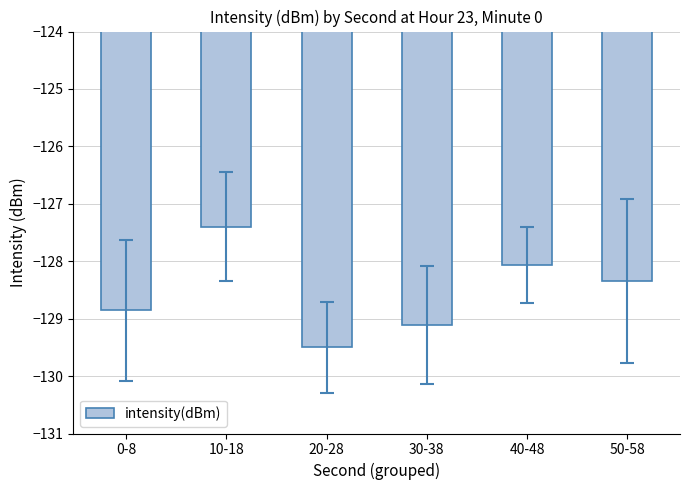

Reading left to right, extract all data points from this chart.

-128.9	-127.4	-129.5	-129.1	-128.1	-128.3